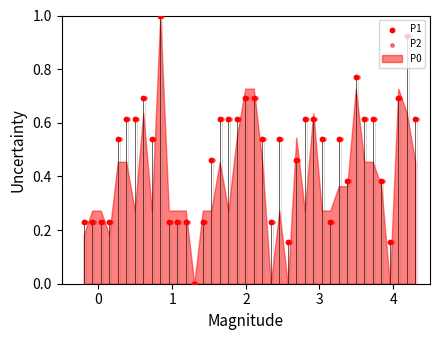

Which series has the widest spread of Y values?

P1